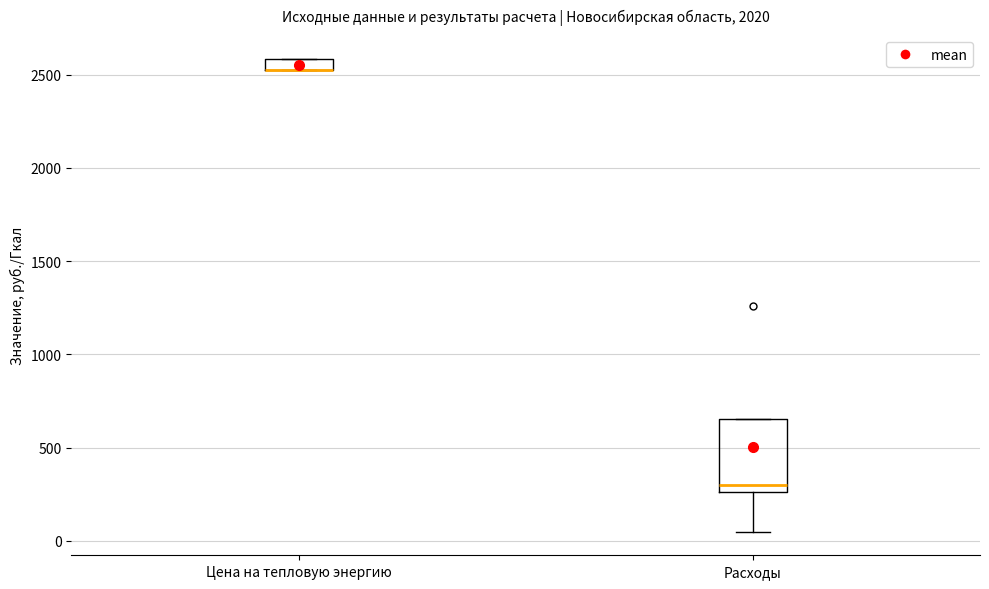

Where is the upper edge of the box for Цена на тепловую энергию on the y-axis? The values are not printed on the chart, so give them approximately, as read against the axis.

2600